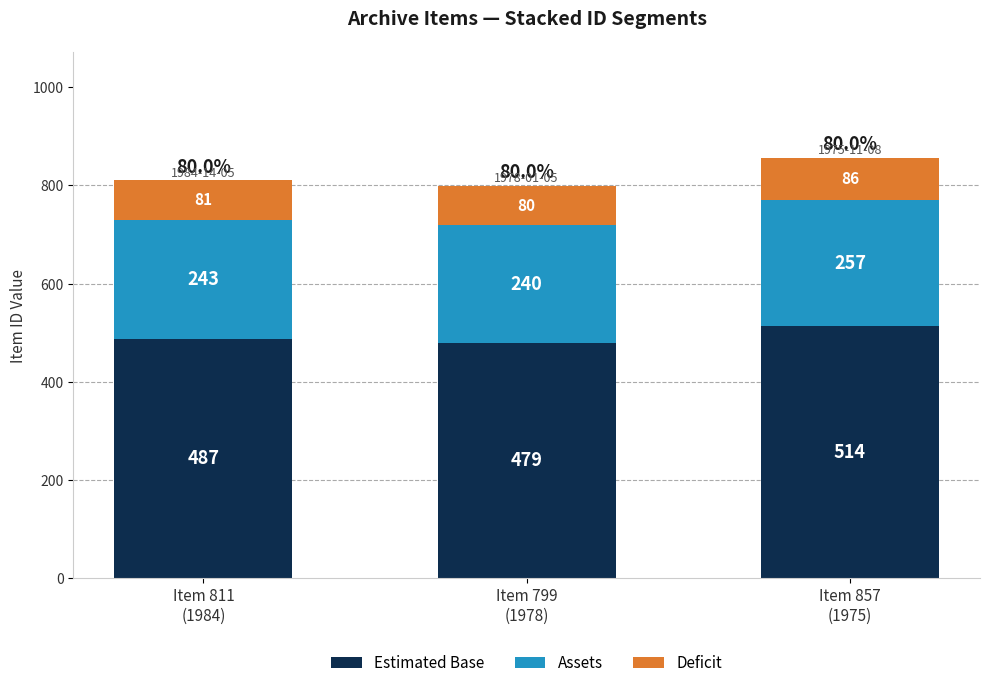

How many Estimated Base values are between 479 and 514?

3